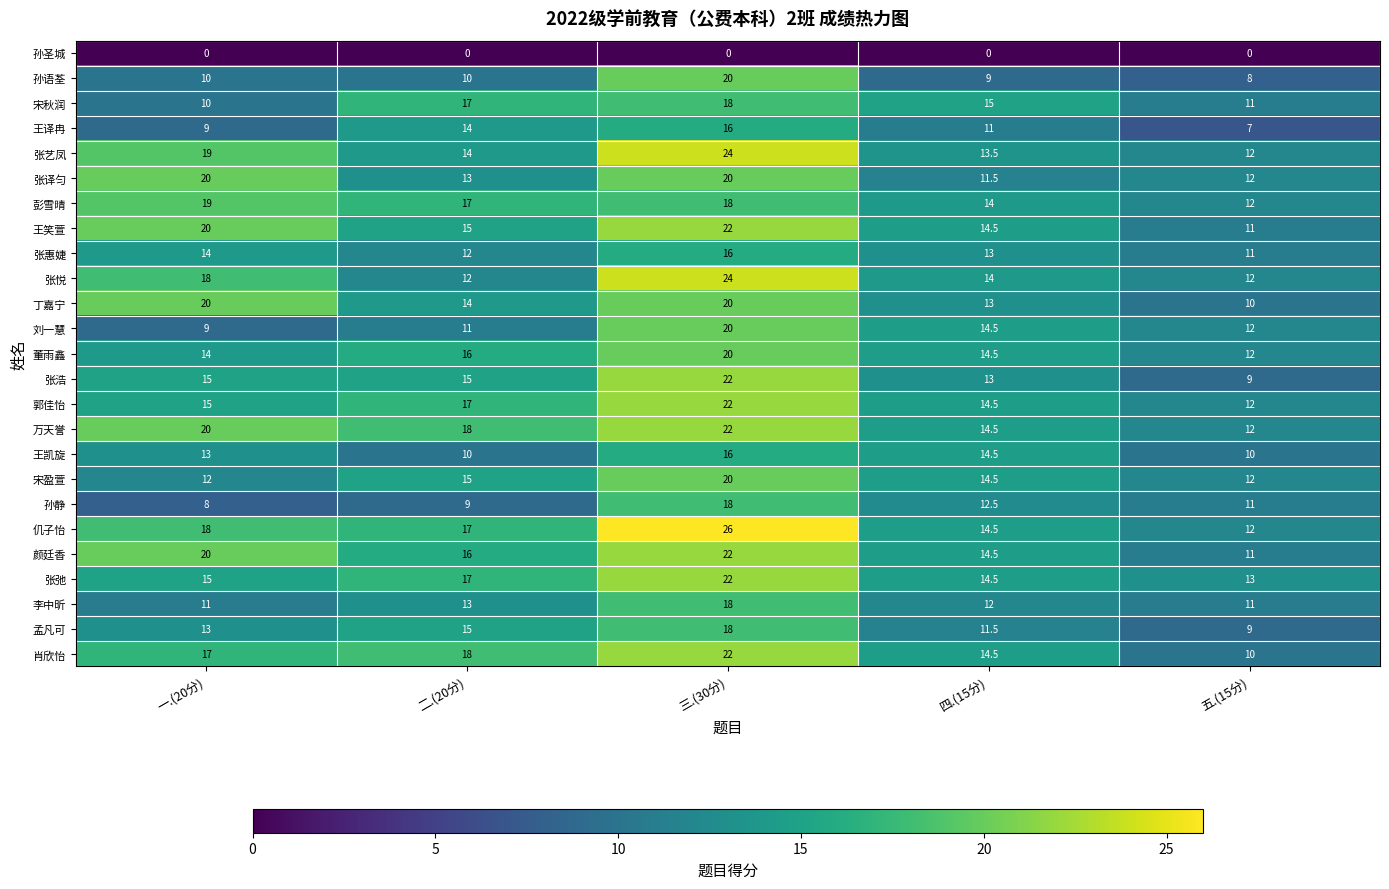

Rank the categories by 张弛 value from lowest to highest.

五.(15分), 四.(15分), 一.(20分), 二.(20分), 三.(30分)